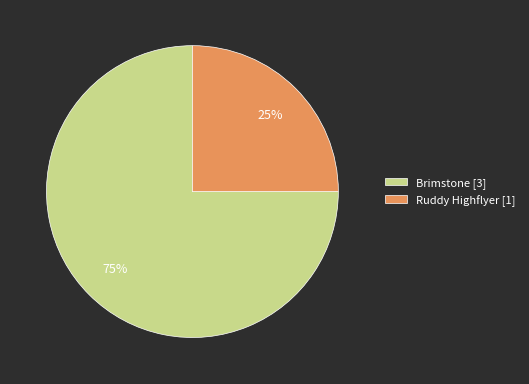

Does any single category account for the majority?

Yes